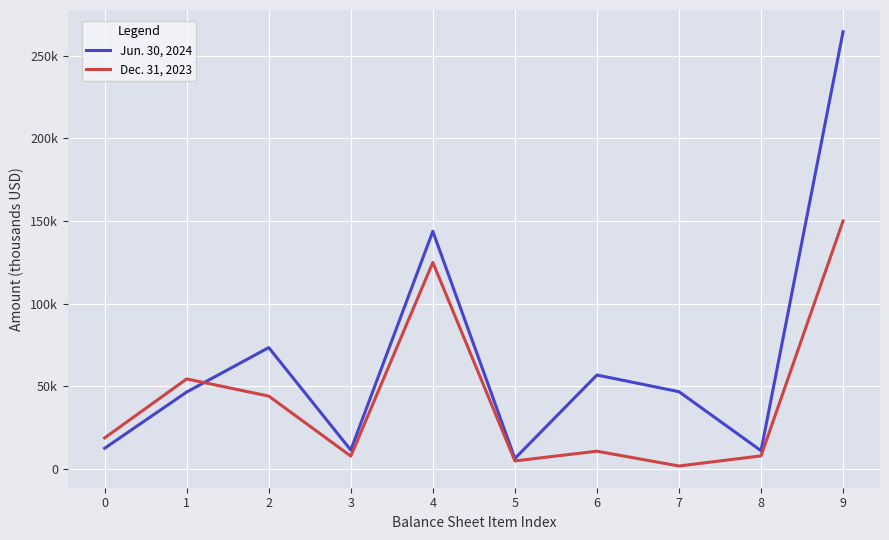

Does the chart display data point markers on the line(s)?

No